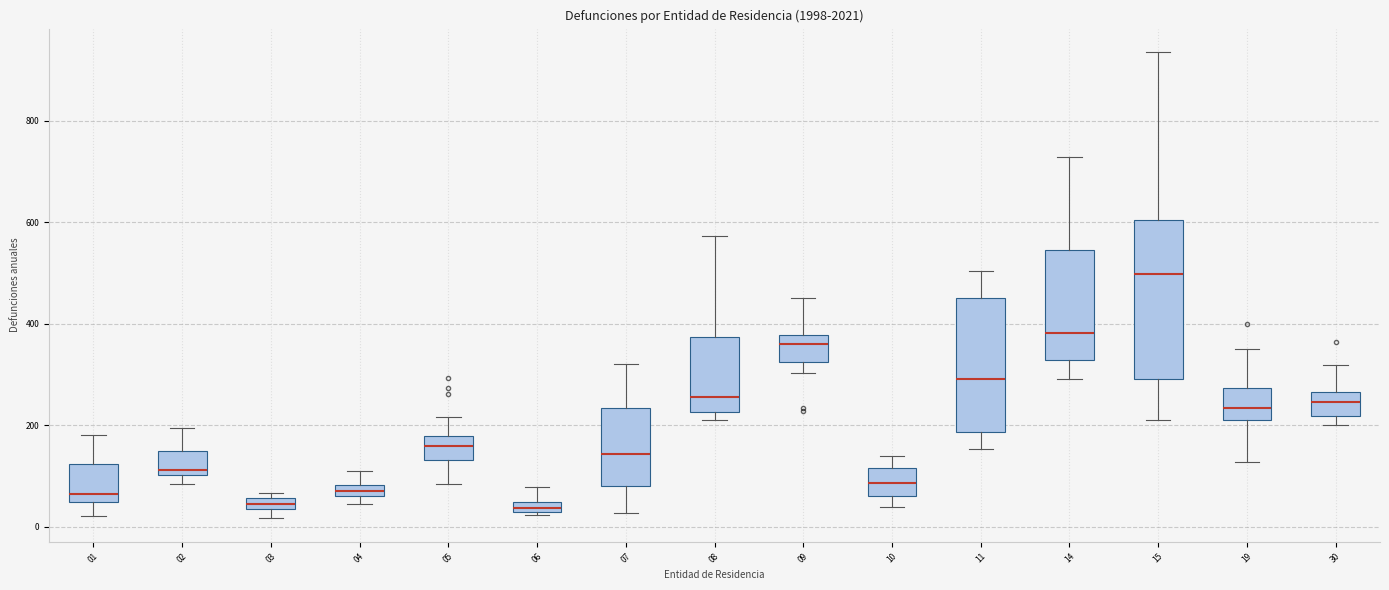

Which box is the tallest, from its lower edge to its upper edge?

15